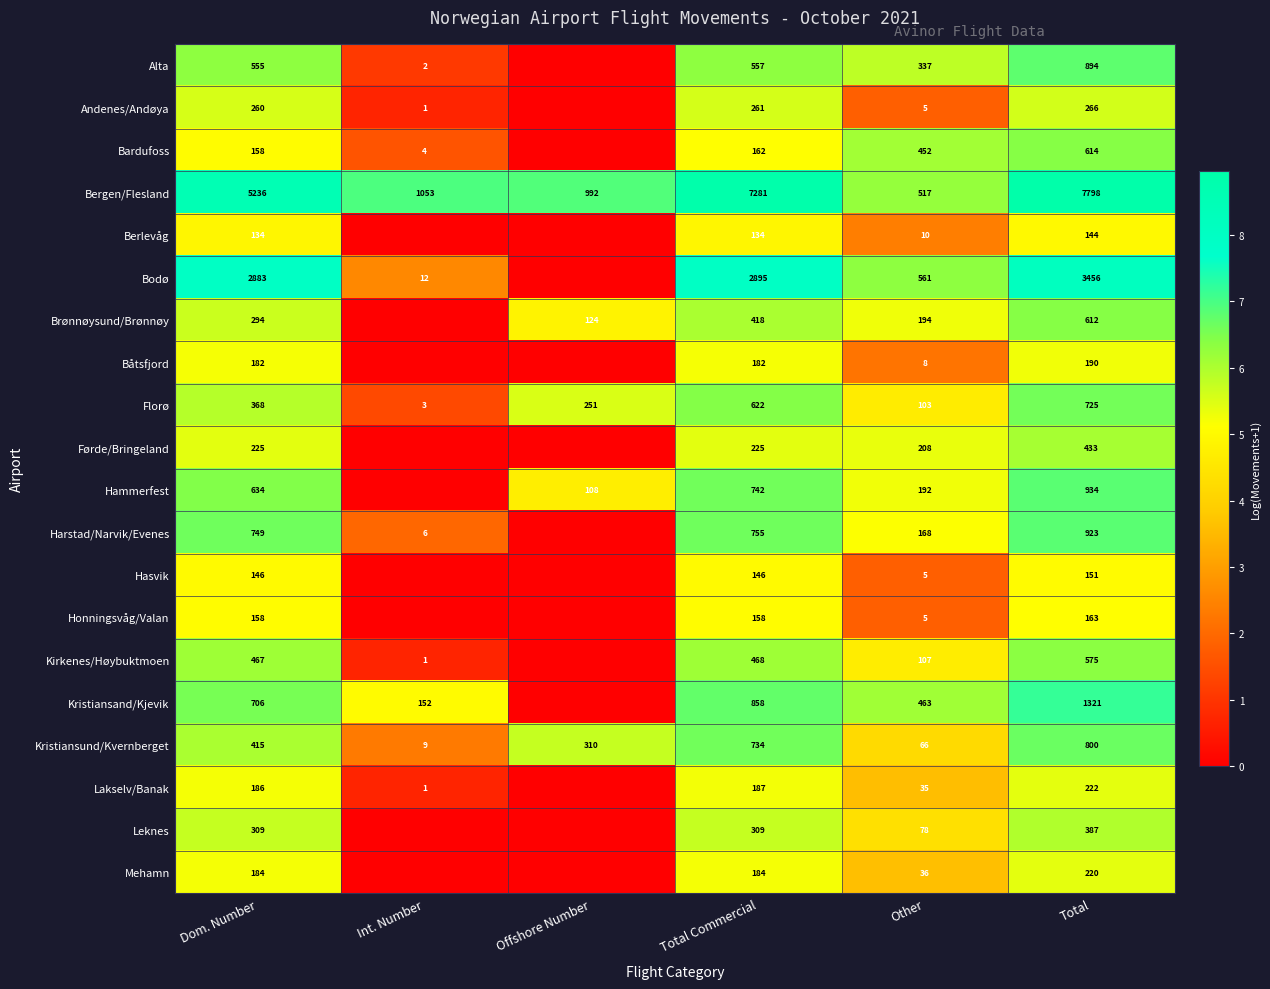

What is the sum of the Florø values at Dom. Number and Int. Number?

371